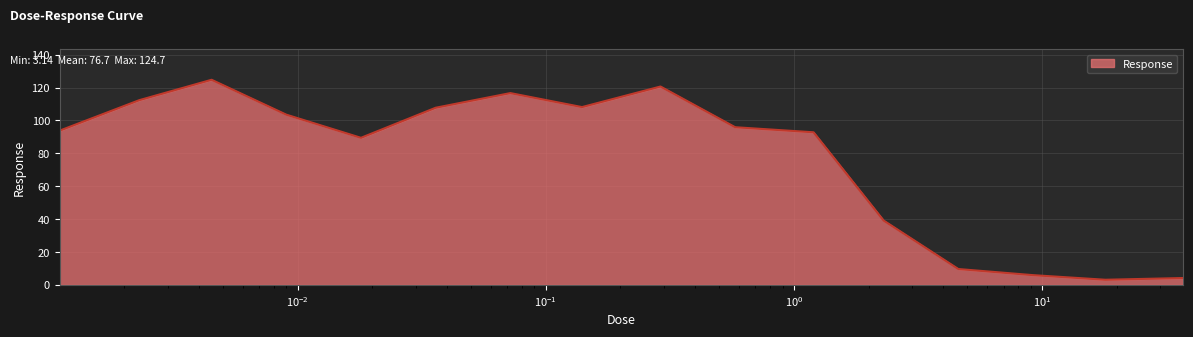

What is the maximum value shown in the chart?

124.7